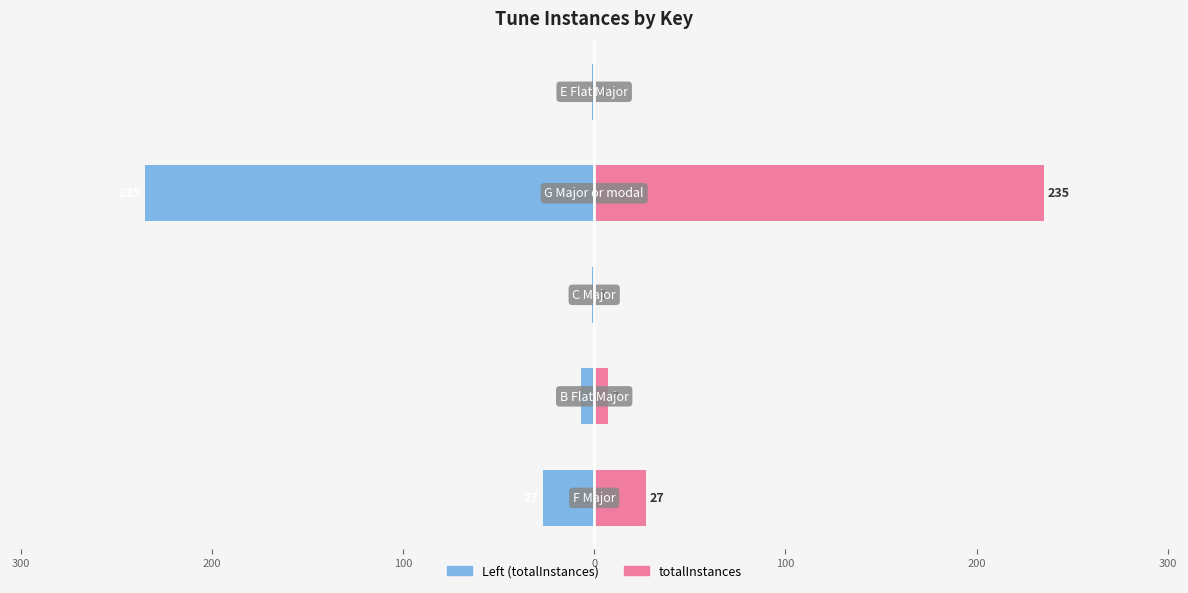

What is the average value of the totalInstances series?

54